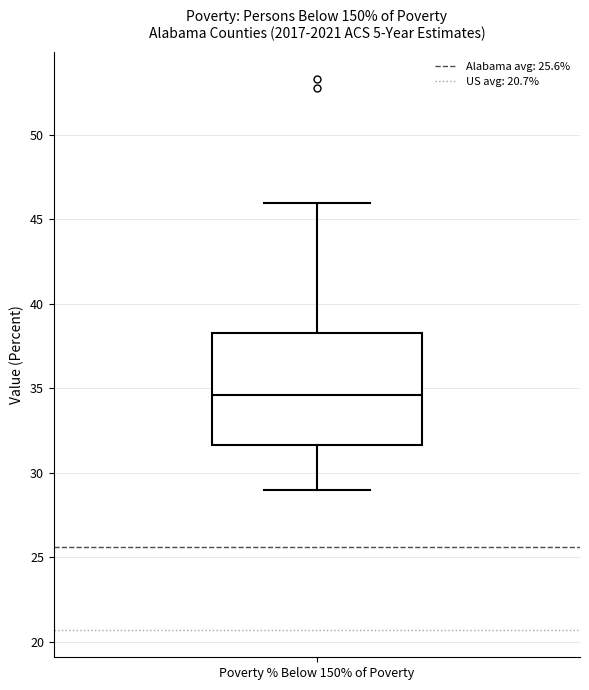

Transcribe this box plot: give where the median line is, the range the box spans, and where the two whiskers end, as read against the y-axis. The values are not printed on the chart, so give them approximately, as read against the axis.

median 34.5, box 31.5 to 38.5, whiskers 29.0 to 46.0